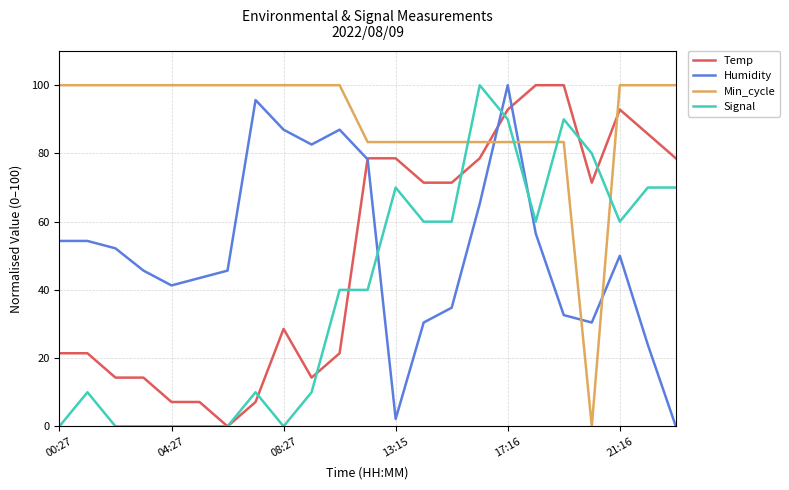

True or false: Temp has more than 0 points higher than both neighbors.

True